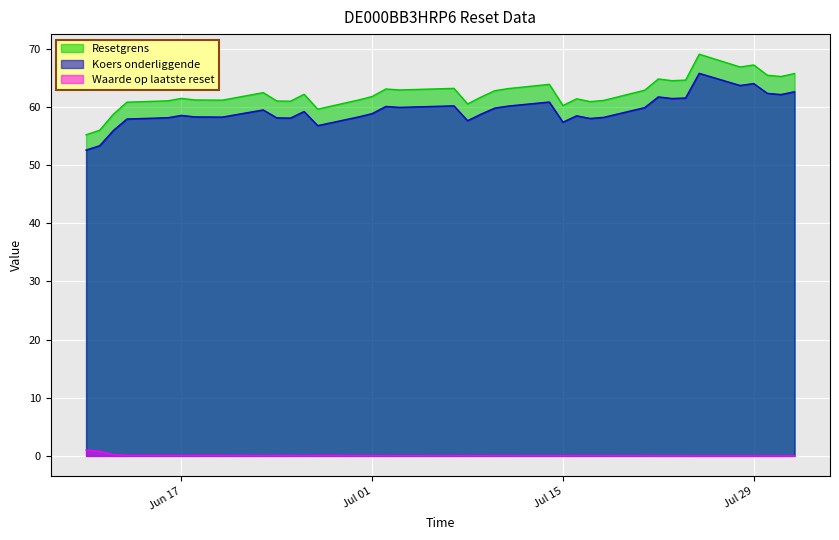

List the series in order of their peak value, lowest first.

Waarde op laatste reset, Koers onderliggende, Resetgrens